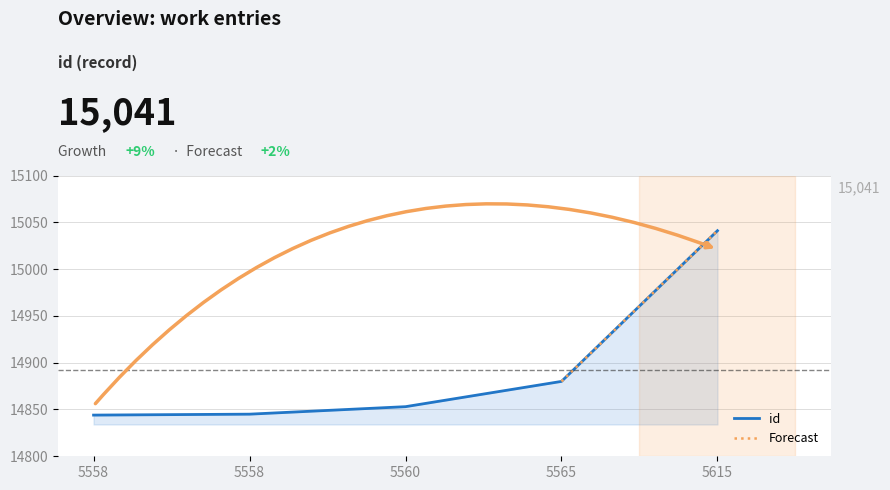

Reading right to left, extract all data points from this chart.

15041	14880	14853	14845	14844